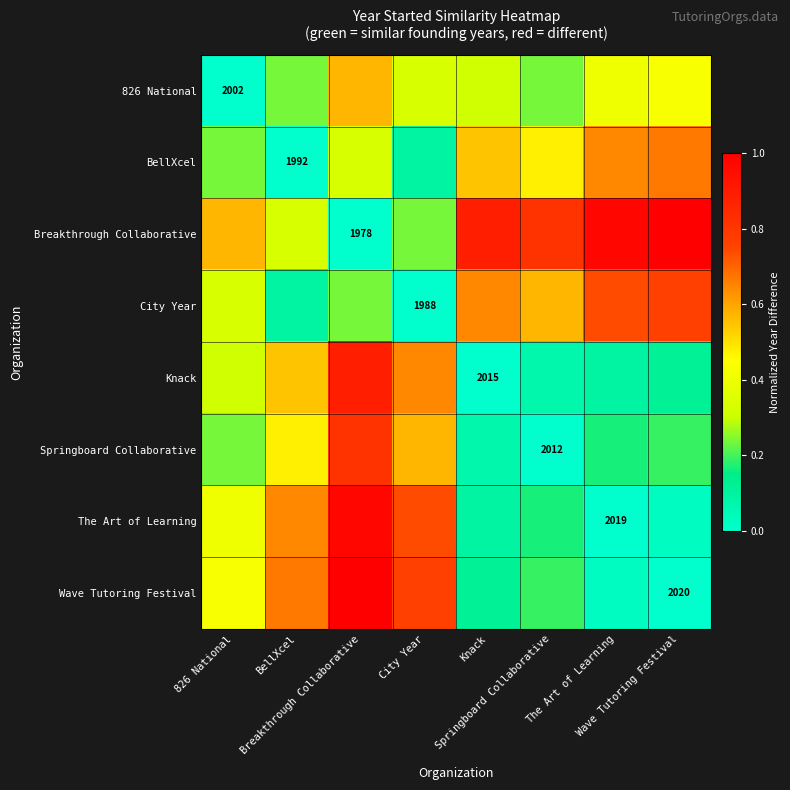

What is the difference between the maximum and second lowest values in the Breakthrough Collaborative series?

0.8